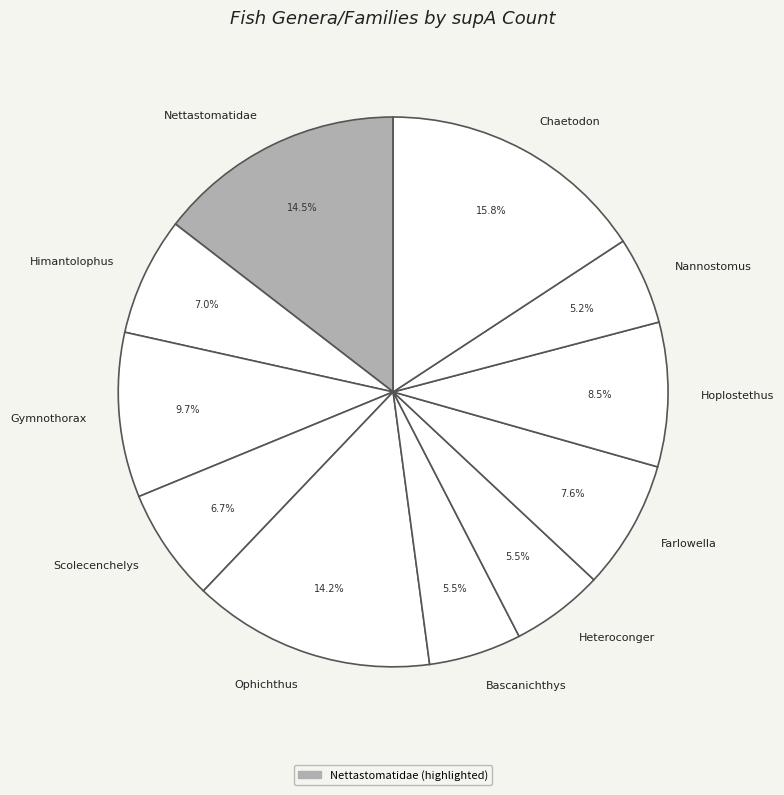

What is the largest slice in the pie chart?

Chaetodon